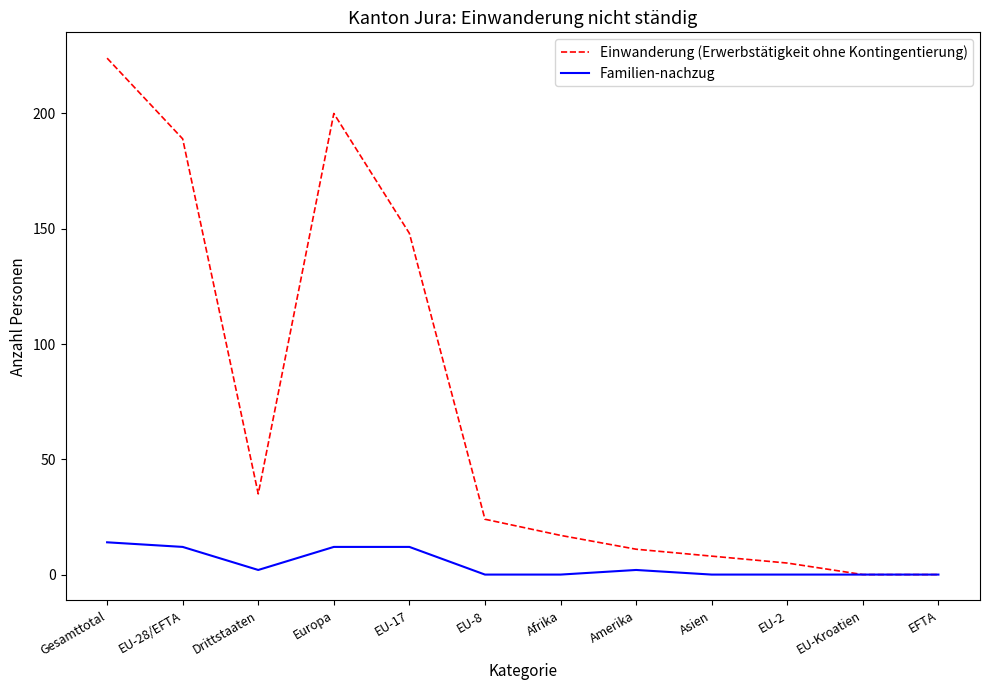

Which series has the widest spread of values?

Einwanderung (Erwerbstätigkeit ohne Kontingentierung)